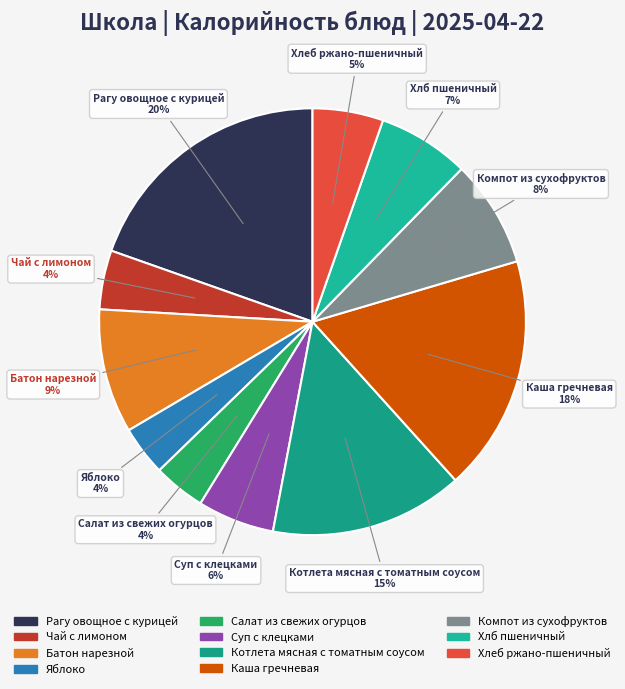

Is the sum of Каша гречневая and Чай с лимоном greater than half?

No